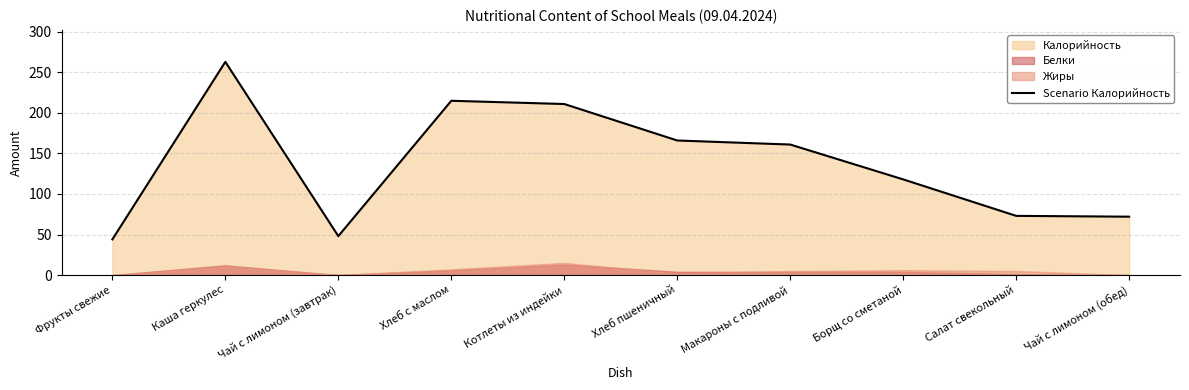

True or false: the data shows 125 at Салат свекольный.

False